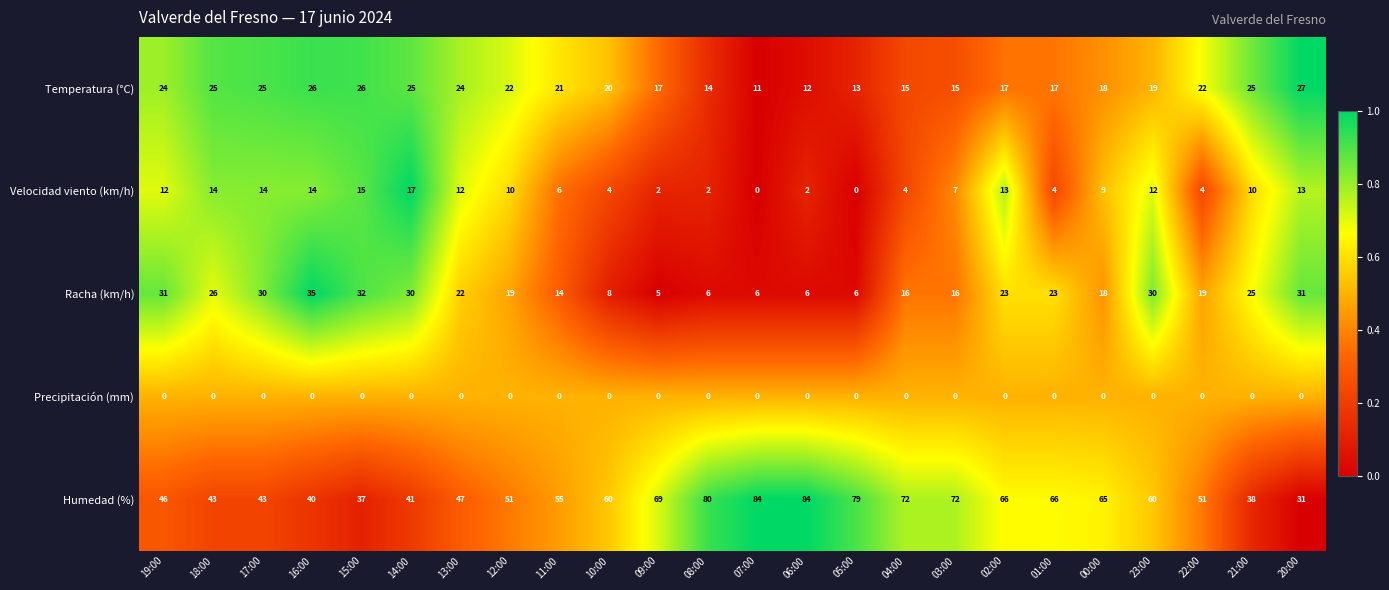

Is it true that Racha (km/h) equals 49 at 16:00?

False